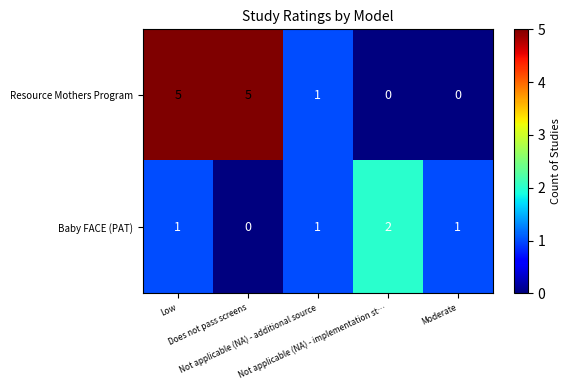

At Not applicable (NA) - implementation st…, list the series in order from largest to smallest.

Baby FACE (PAT), Resource Mothers Program